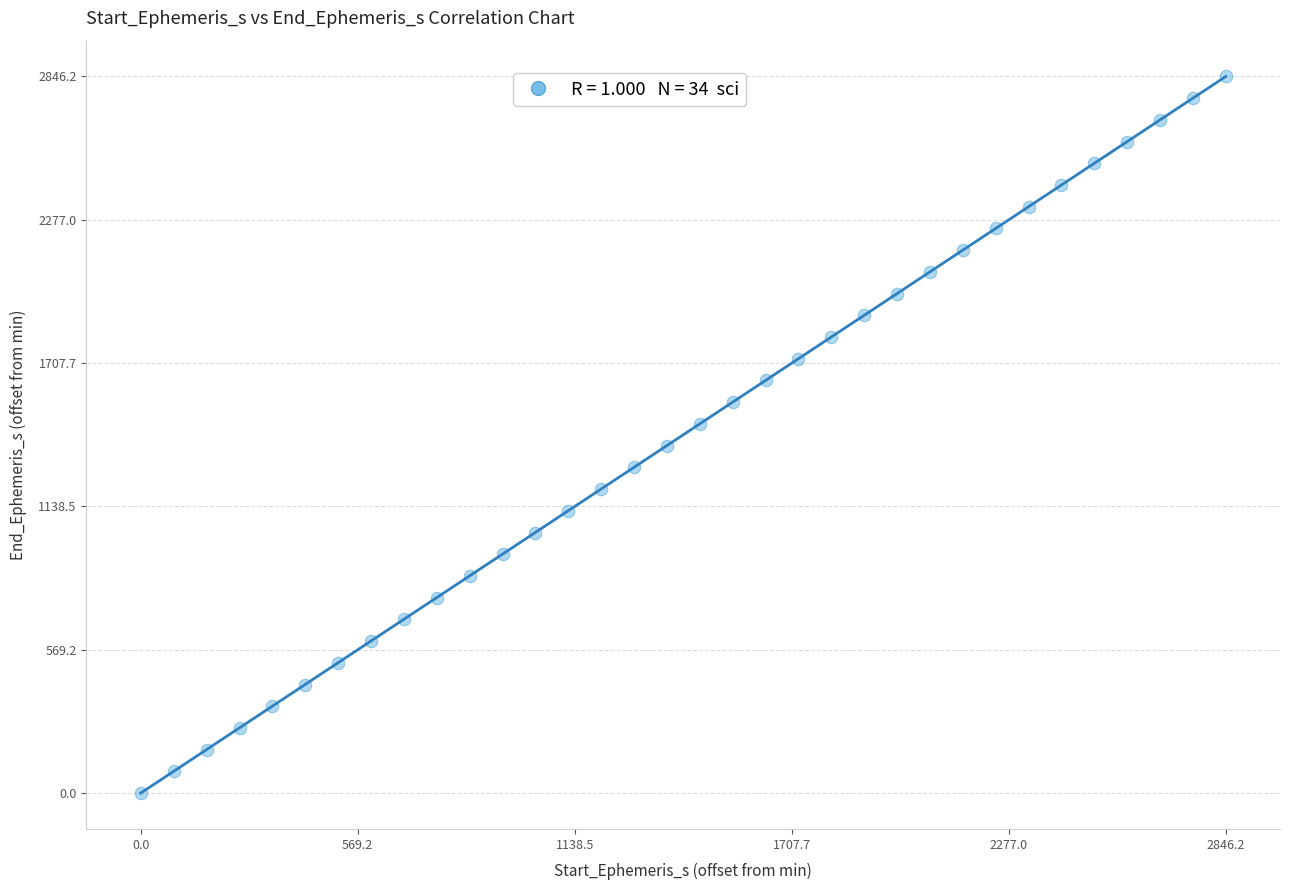

What is the range of Y values (max minus min)?

2846.2